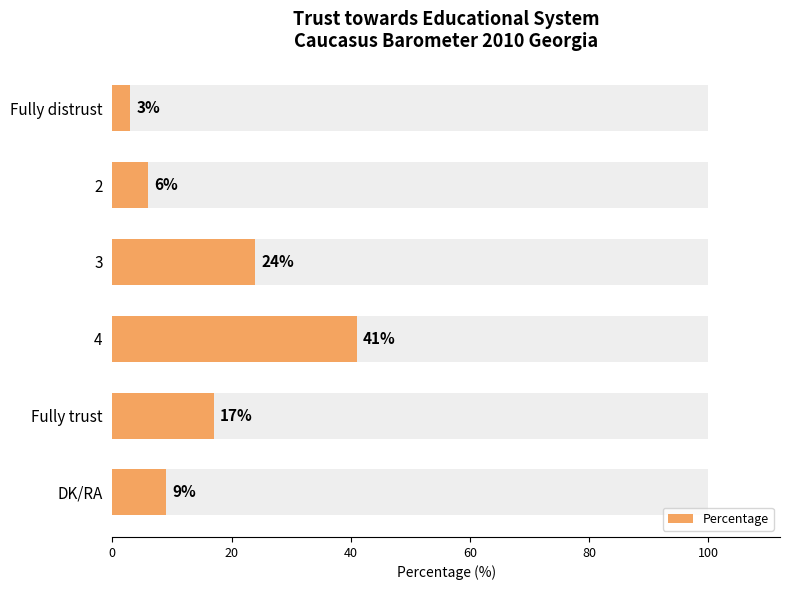

Between Fully distrust and 2, which is larger?

2